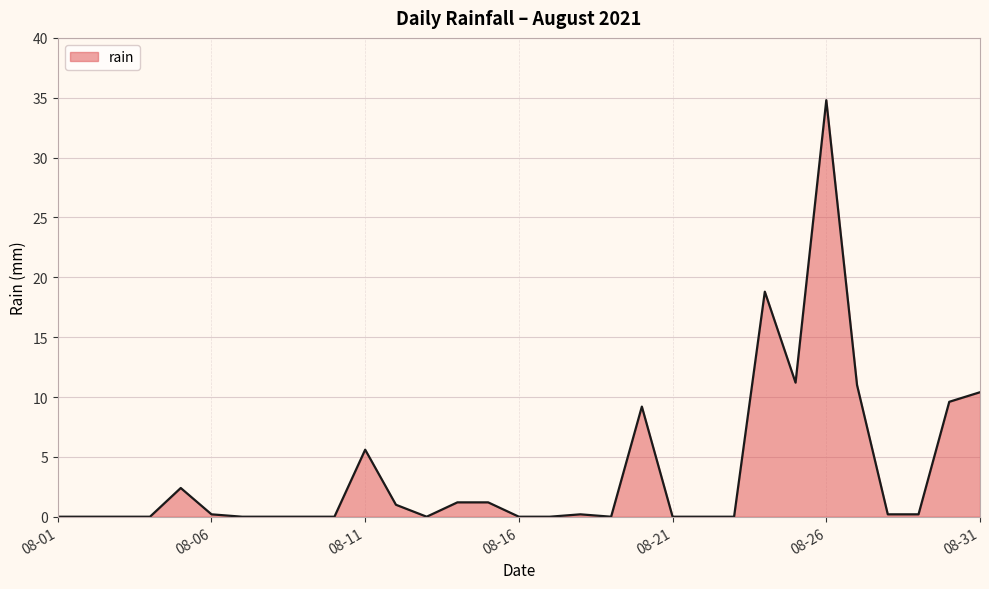

What is the maximum value shown in the chart?

34.8